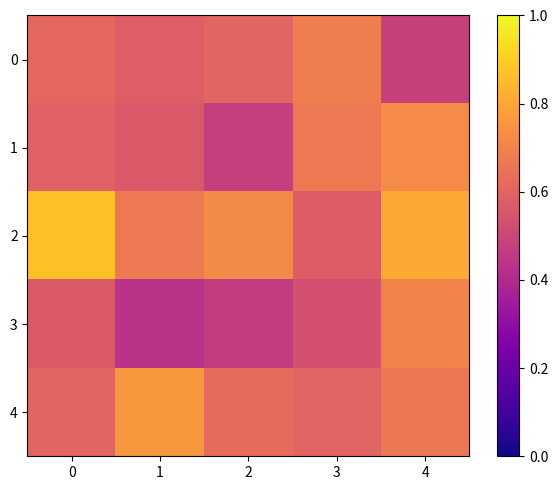

What is the spread (max minus min) of values at 3?

0.2